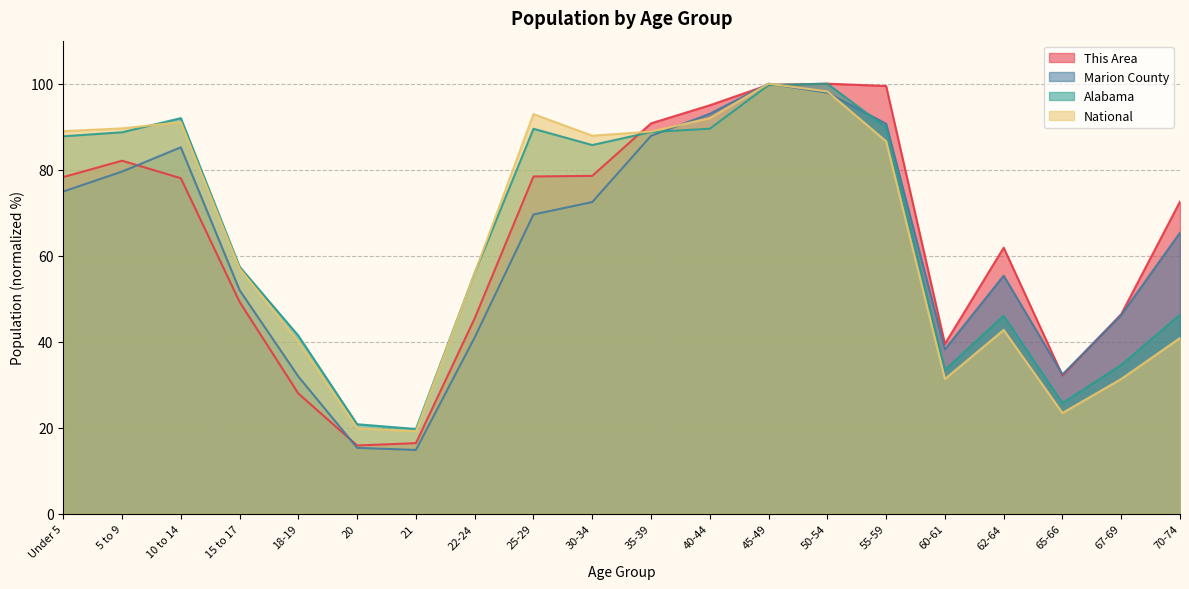

Between 20 and 62-64, which is larger?

62-64